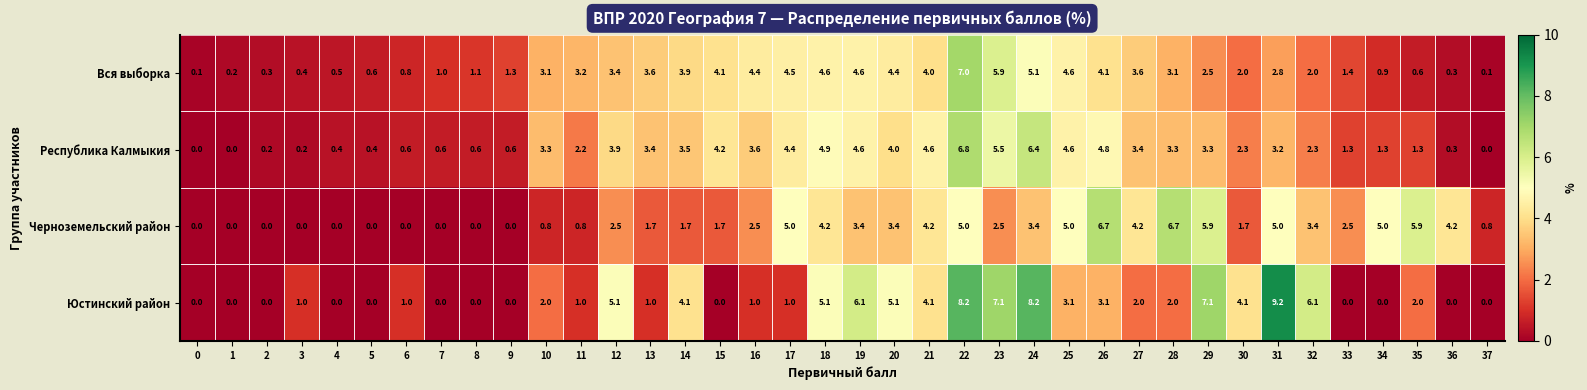

Which label corresponds to the largest value in the chart?

31